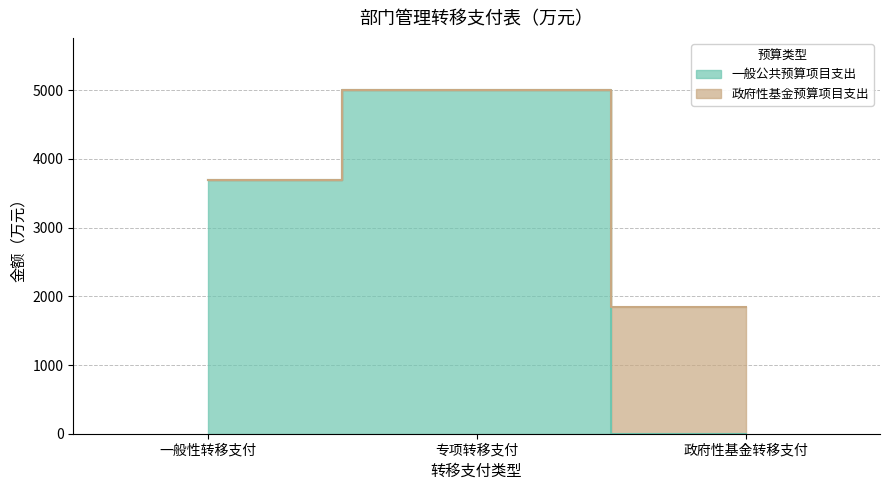

List the labels in order of value, smallest first.

政府性基金转移支付, 一般性转移支付, 专项转移支付